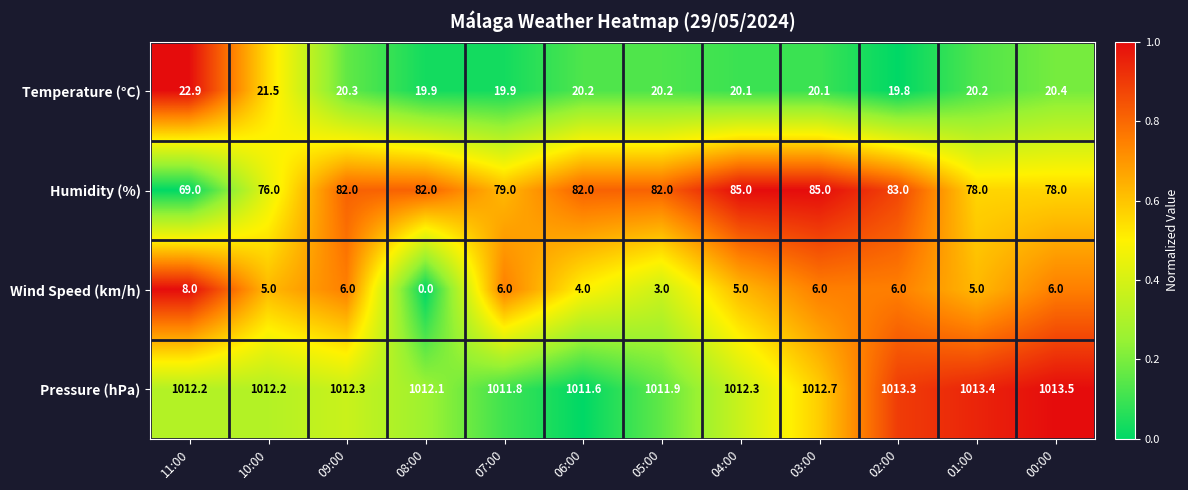

What is the difference between the Wind Speed (km/h) values at 04:00 and 05:00?

2.0